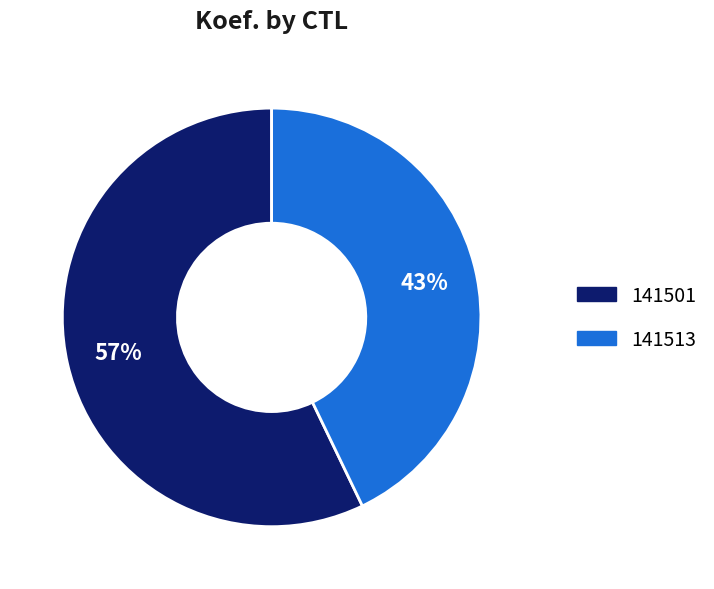

What is the ratio of the value at 141501 to the value at 141513?

1.3